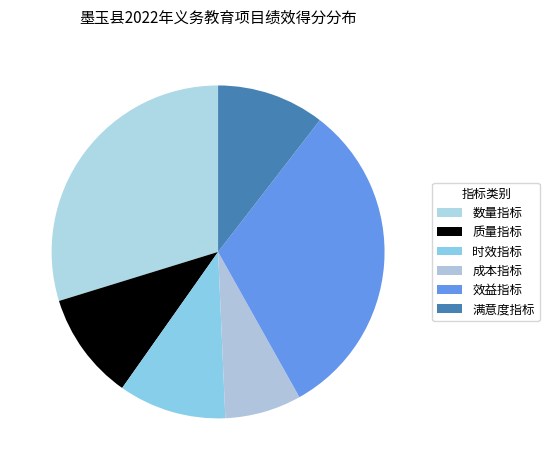

Count the number of slices in the pie.

6